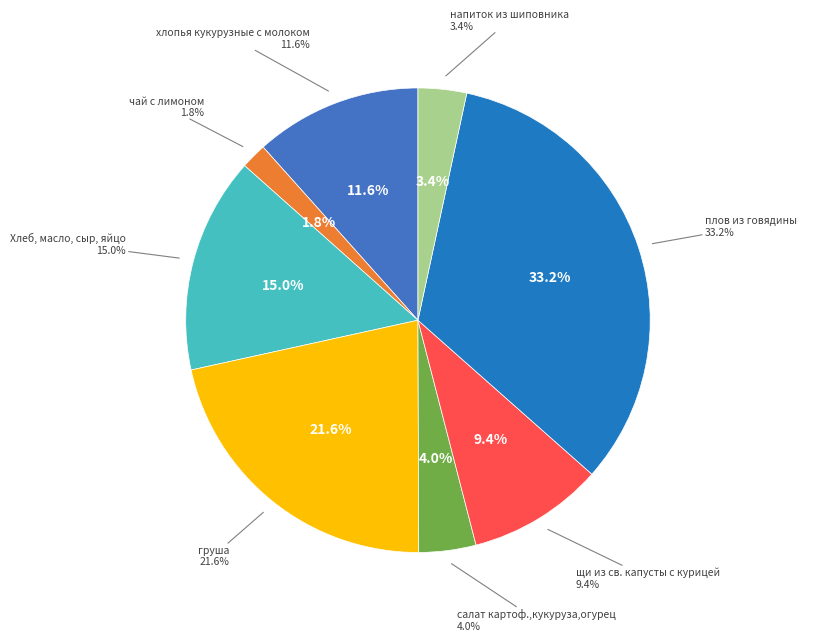

To the nearest percent, what portion does салат из картоф.кукурузы и огурца консер represent?

4%